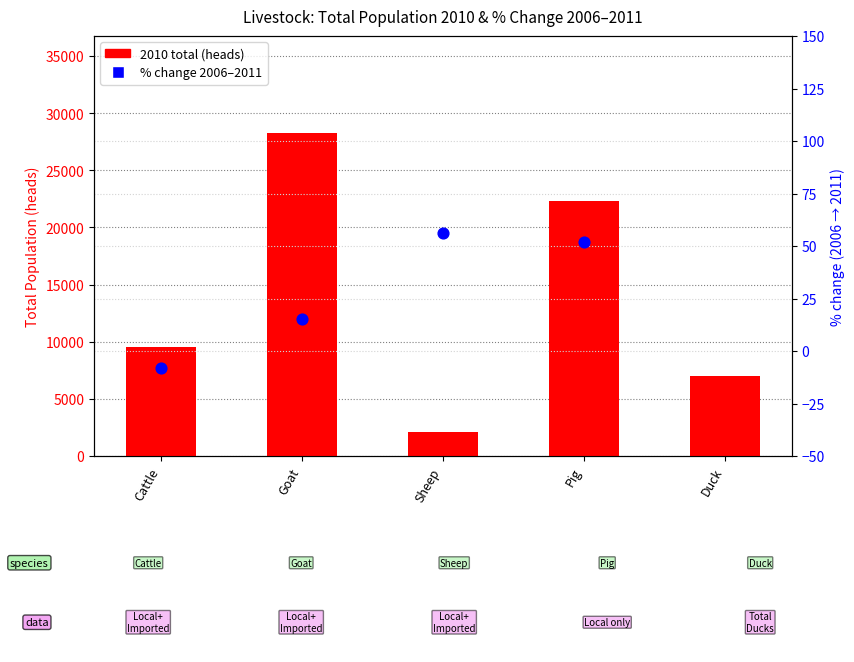

At how many categories does at least one series exceed 20515?

2